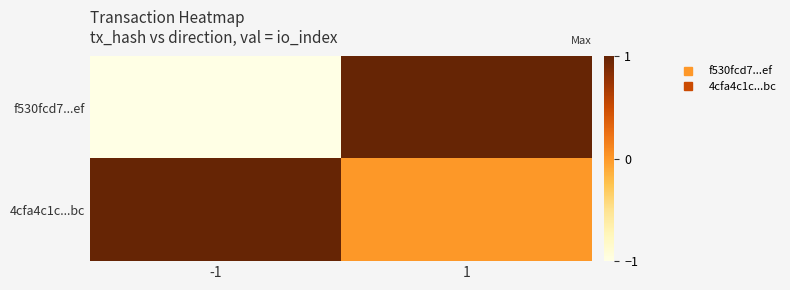

Rank the series by their maximum value, from highest to lowest.

f530fcd7...ef, 4cfa4c1c...bc